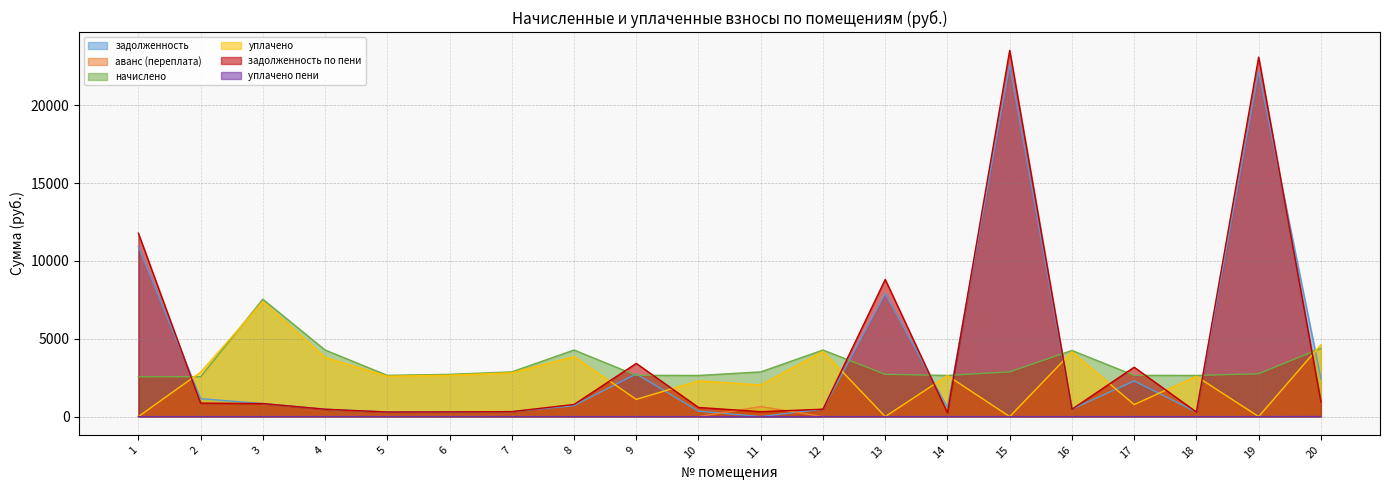

Count the number of data series in this chart.

6